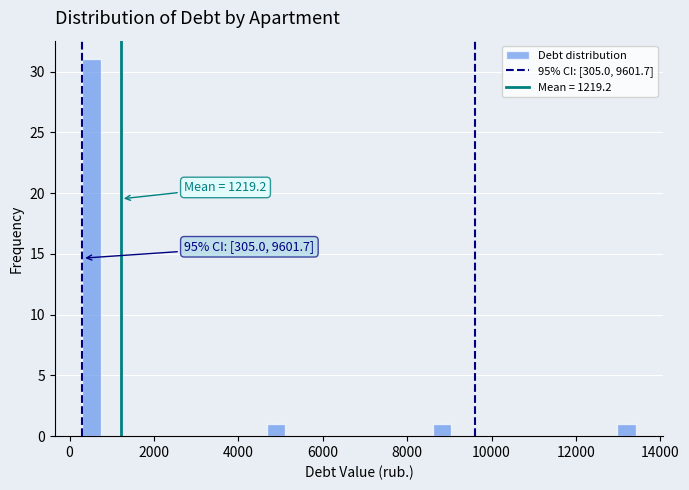

Read against the x-axis, roughly where is the centre of the tallest bar?

600